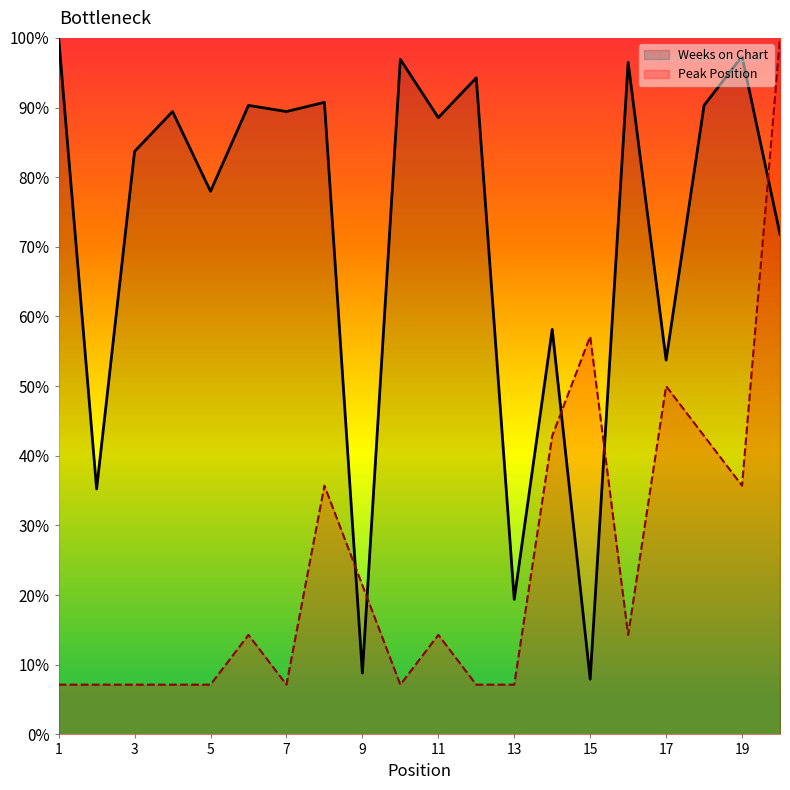

Which category has the lowest value in the Weeks on Chart series?

15